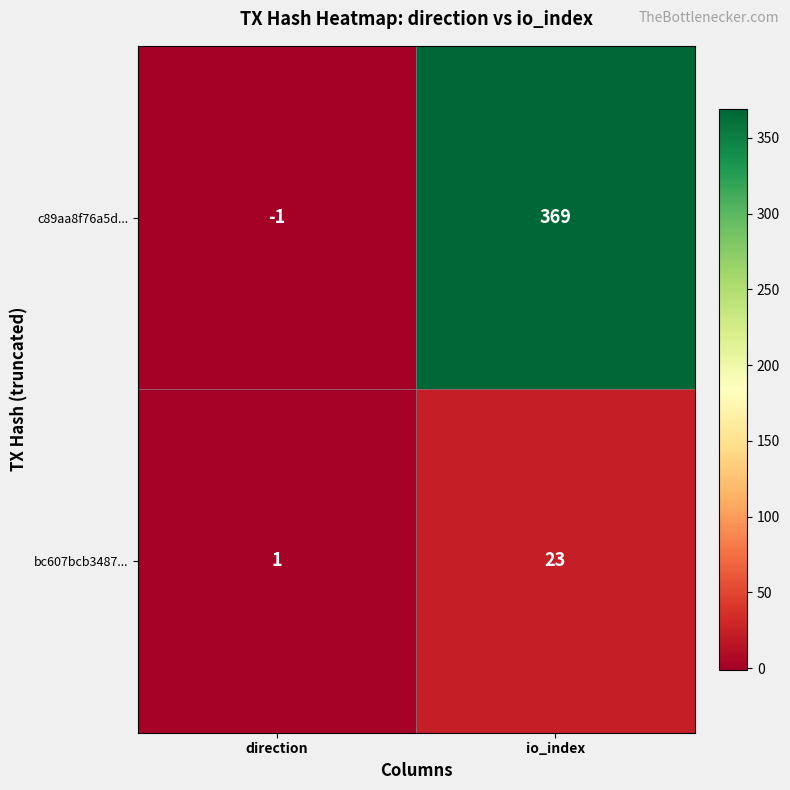

What is the difference between the bc607bcb3487... values at io_index and direction?

22